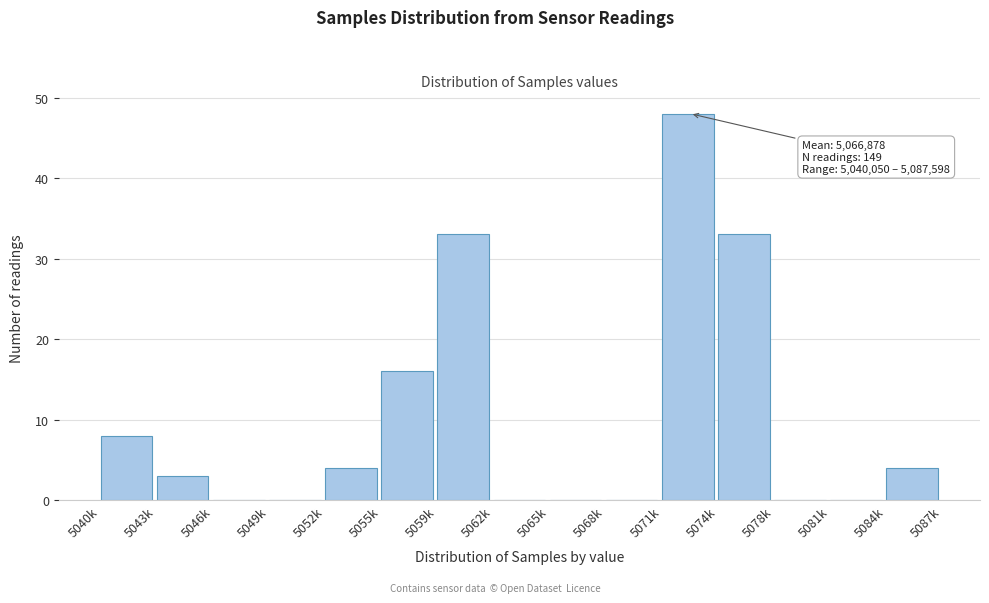

Reading left to right, what are all the values shown in this chart?

5040k=8	5043k=3	5046k=0	5049k=0	5052k=4	5055k=16	5059k=33	5062k=0	5065k=0	5068k=0	5071k=48	5074k=33	5078k=0	5081k=0	5084k=4